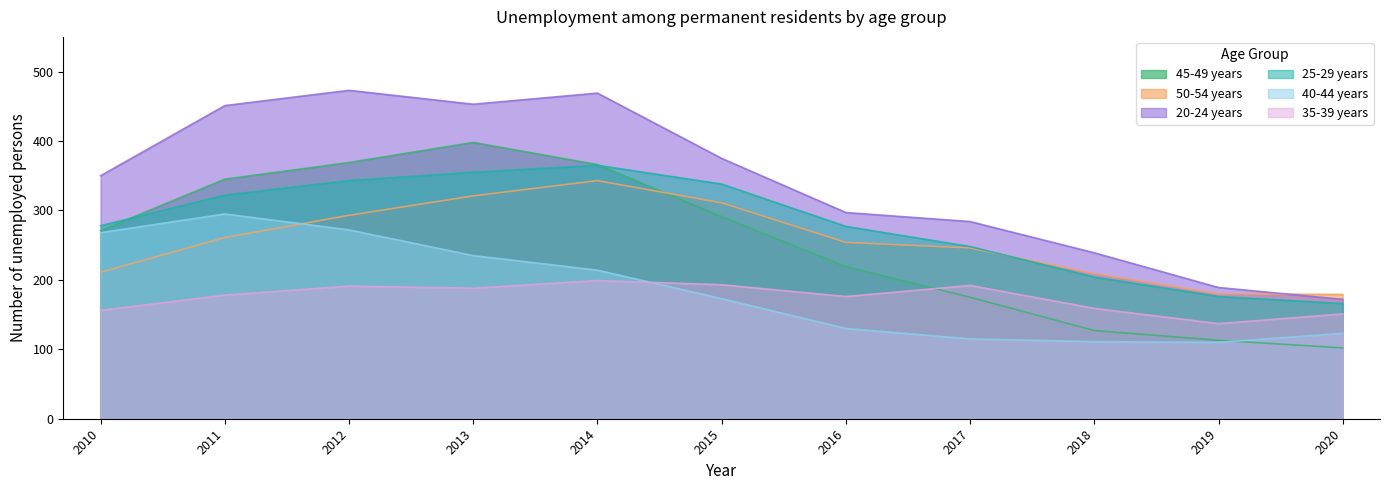

Count the number of data series in this chart.

6